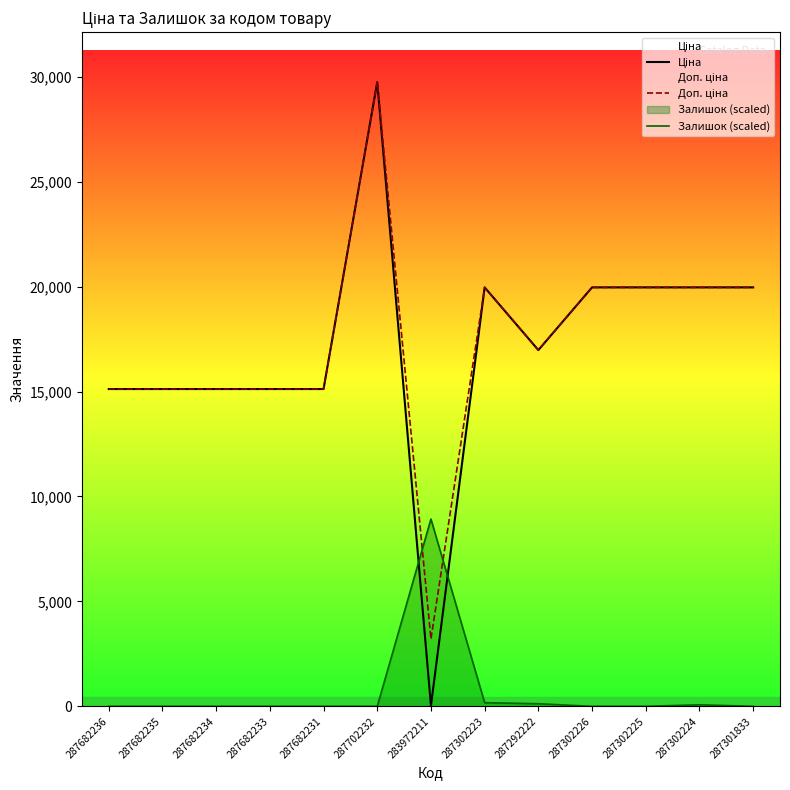

What is the approximate value of Доп. ціна at 287302223?

19964.2